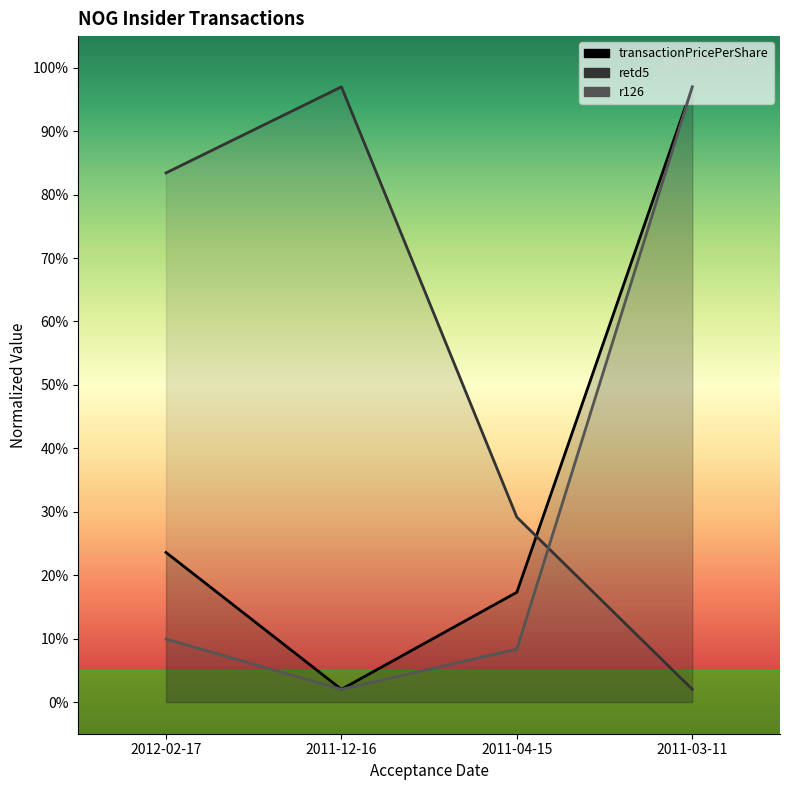

The transactionValue series shows 9.9 at 2012-02-17. True or false?

True